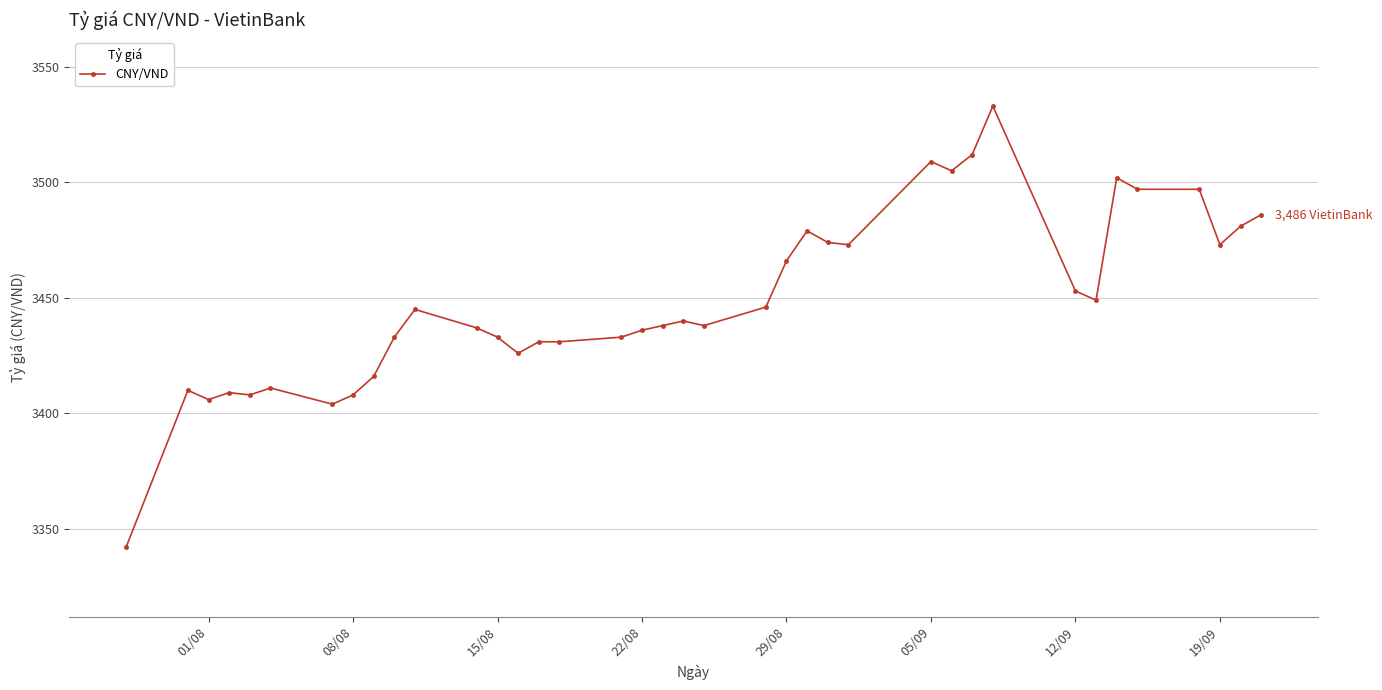

What is the smallest value displayed?

3342